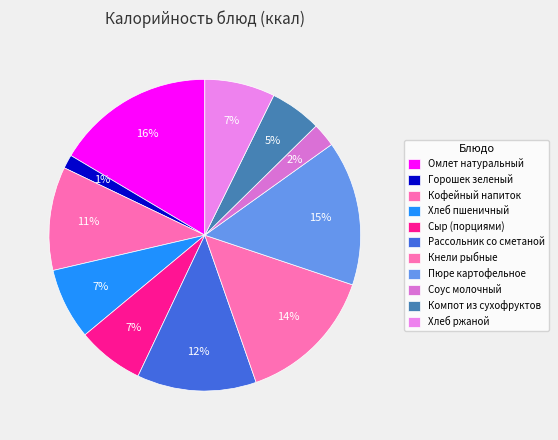

How many slices are in this pie chart?

11